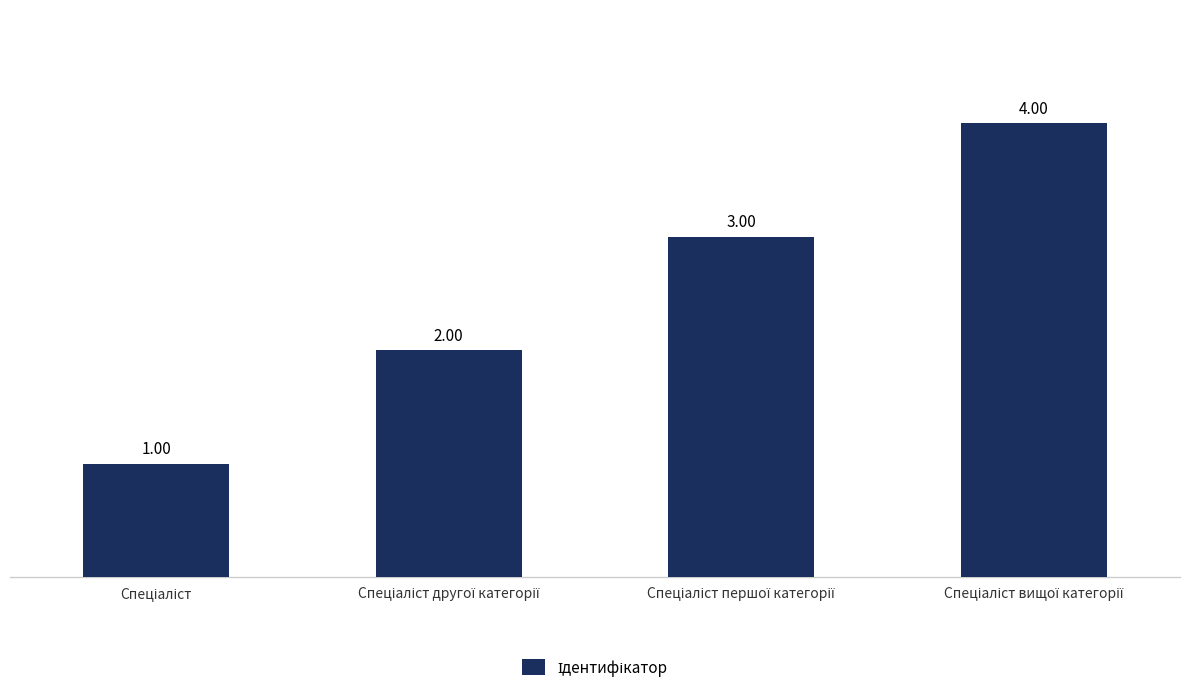

What is the difference between the maximum and minimum values?

3